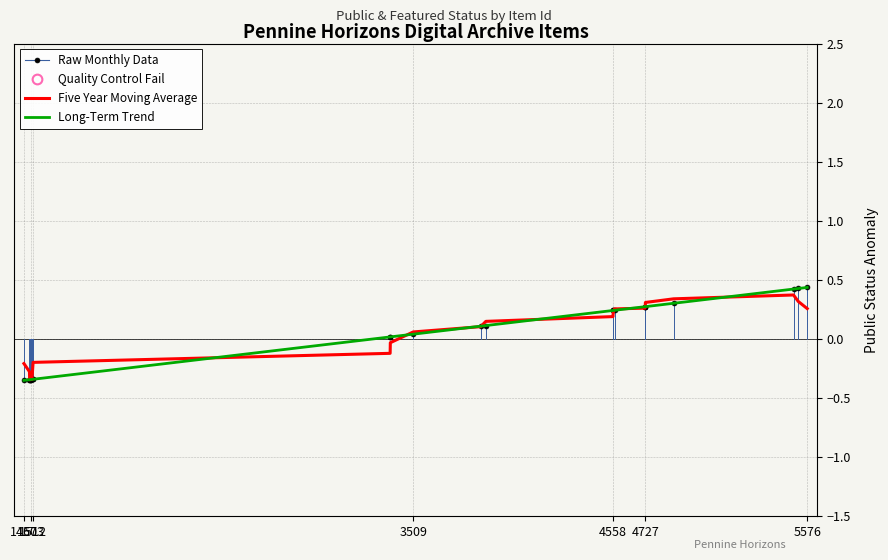

How many lines are shown in the chart?

3